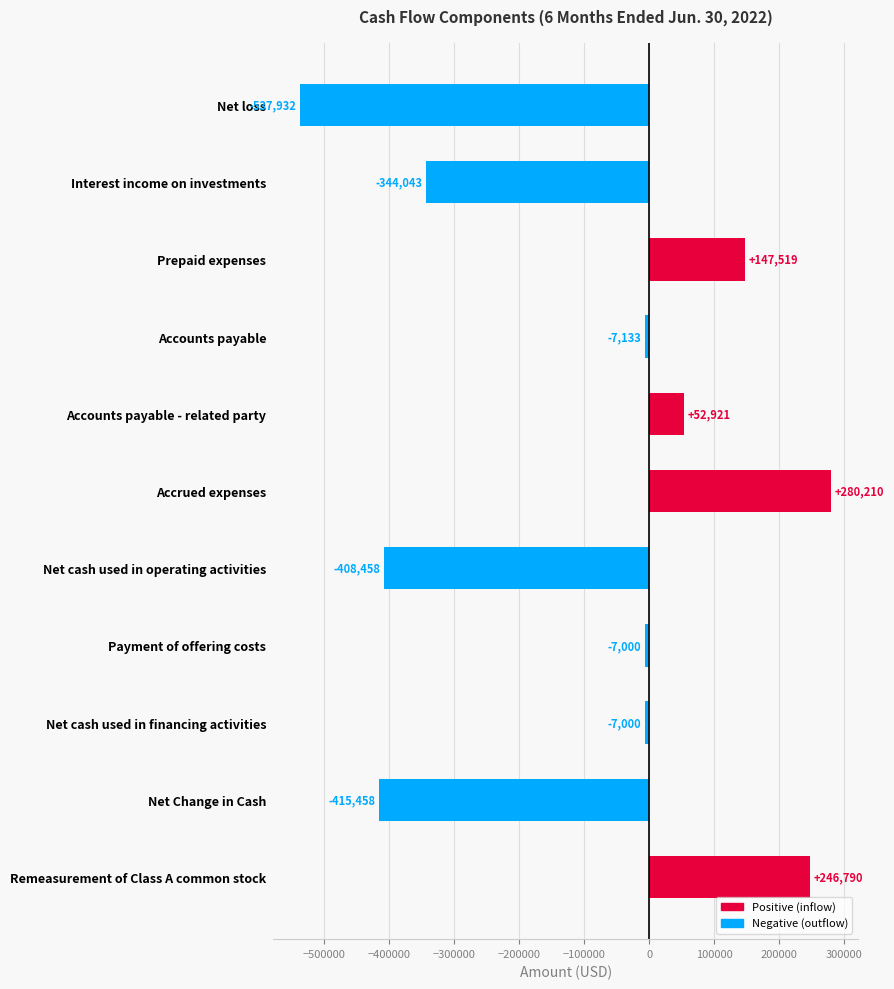

How many series are shown in this chart?

1